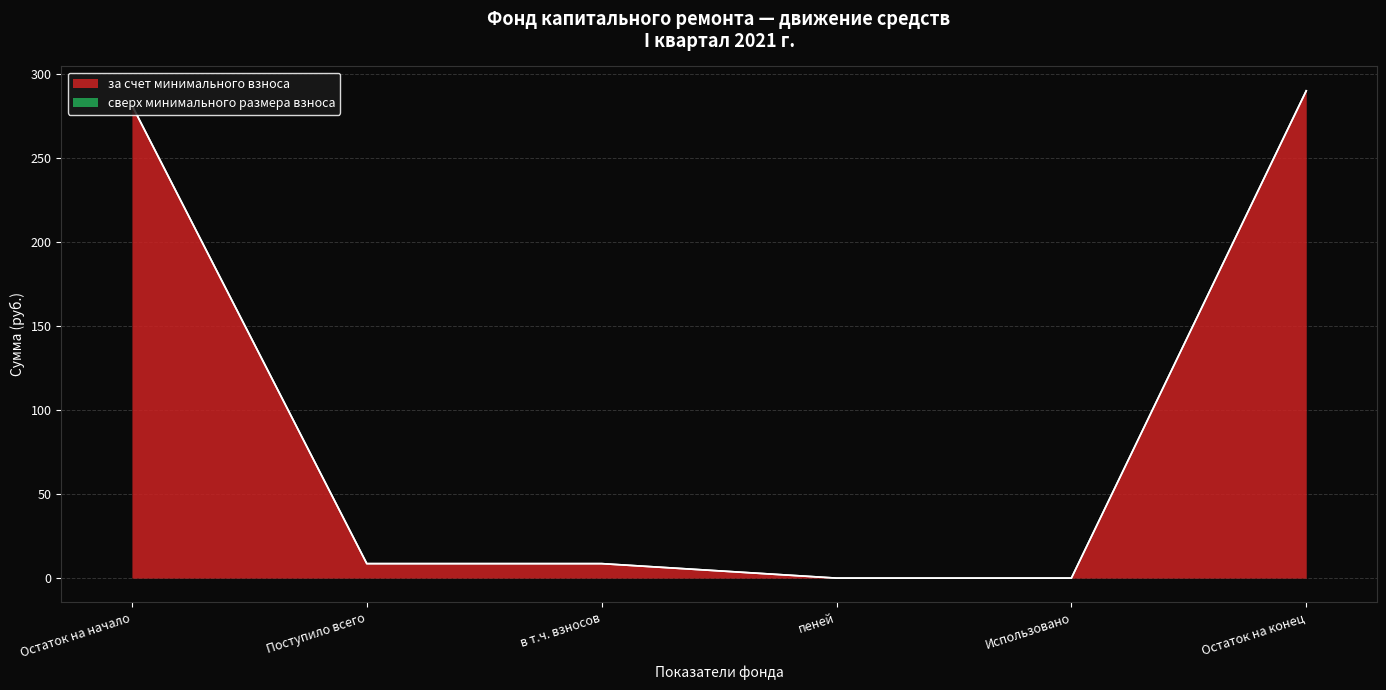

What is the label of the 3rd point from the left?

в т.ч. взносов